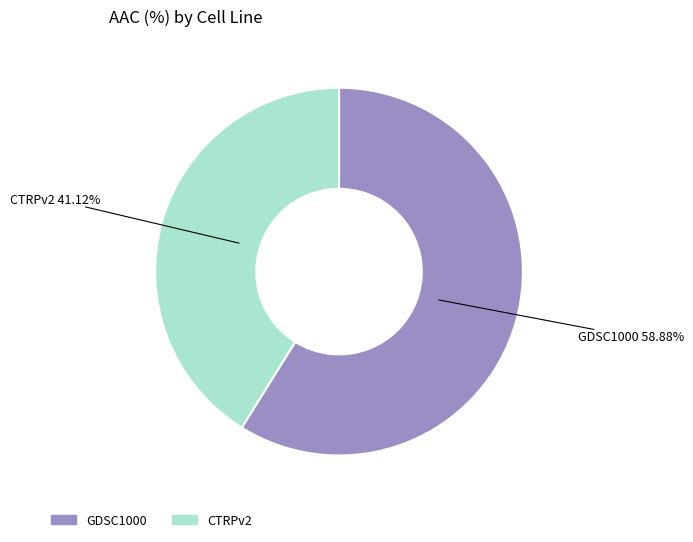

How many slices are in this pie chart?

2